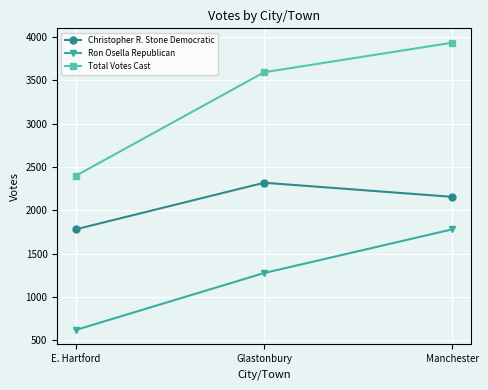

The Total Votes Cast series shows 3933 at Manchester. True or false?

True